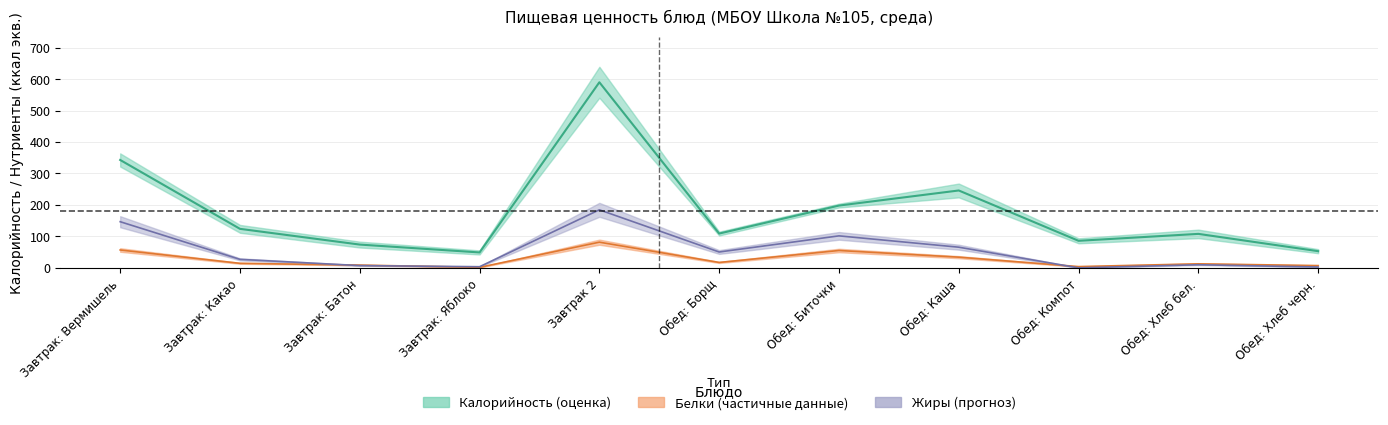

What are all the series names shown in the legend?

Калорийность, Белки, Жиры